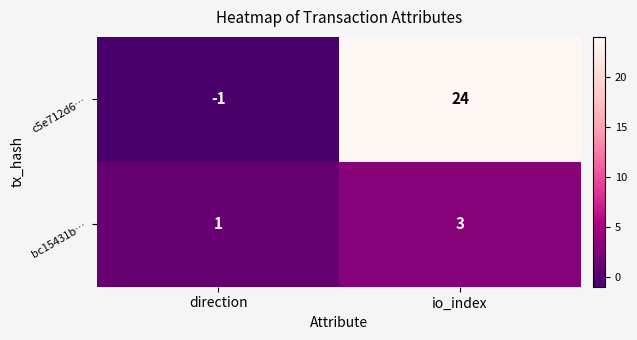

What is the total value across all series at io_index?

27